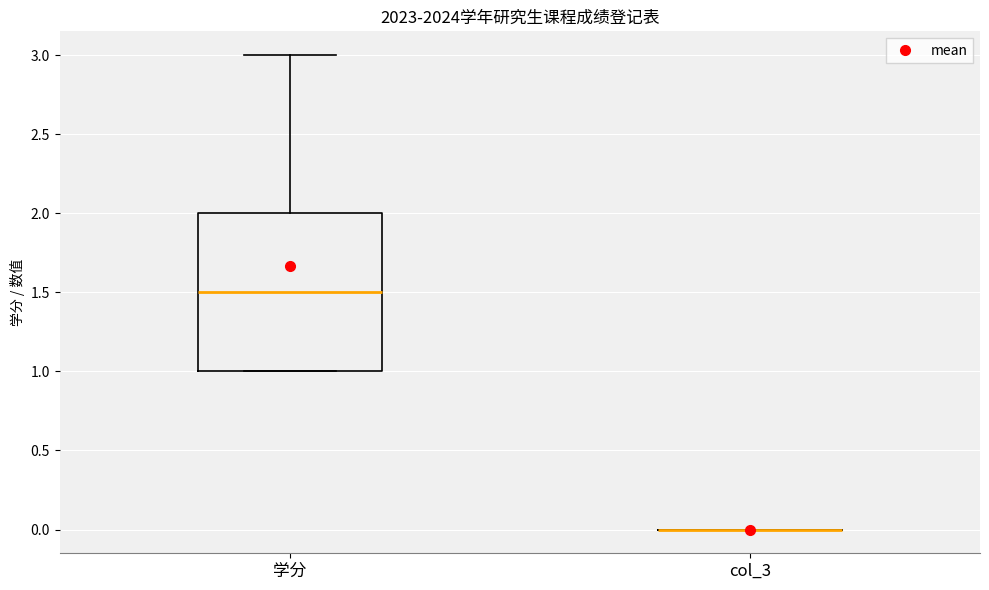

Where does the median line of the box for 学分 sit on the y-axis? The values are not printed on the chart, so give them approximately, as read against the axis.

1.5